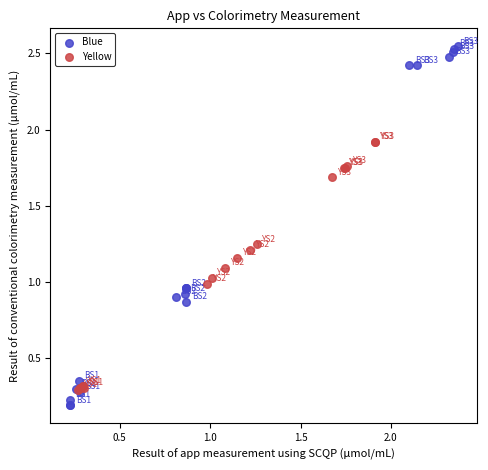

What are all the series names shown in the legend?

Blue, Yellow